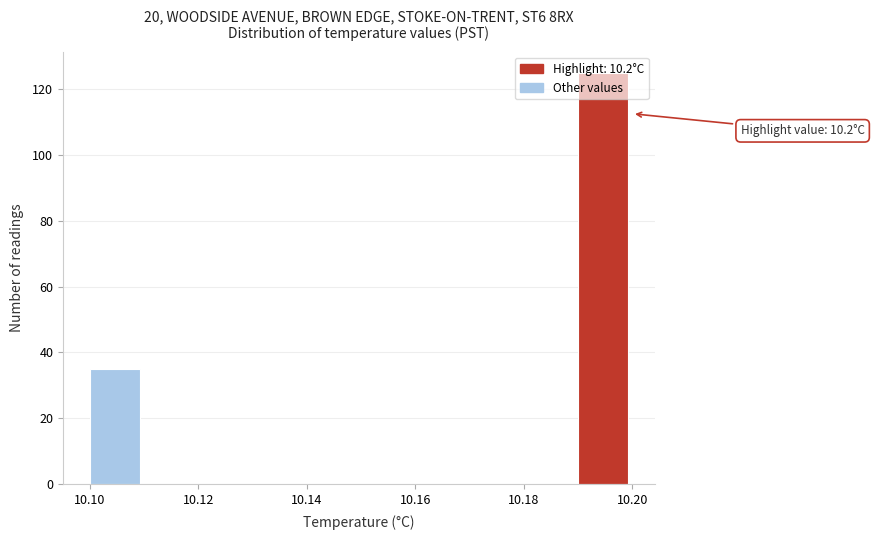

Which range on the x-axis has the tallest bar?

10.19 to 10.20